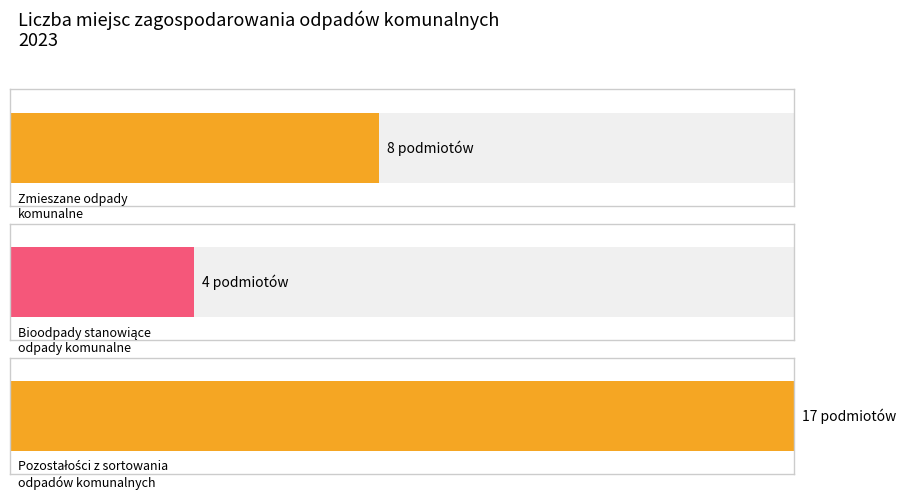

What is the label of the 2nd bar from the left?

Bioodpady stanowiące odpady komunalne